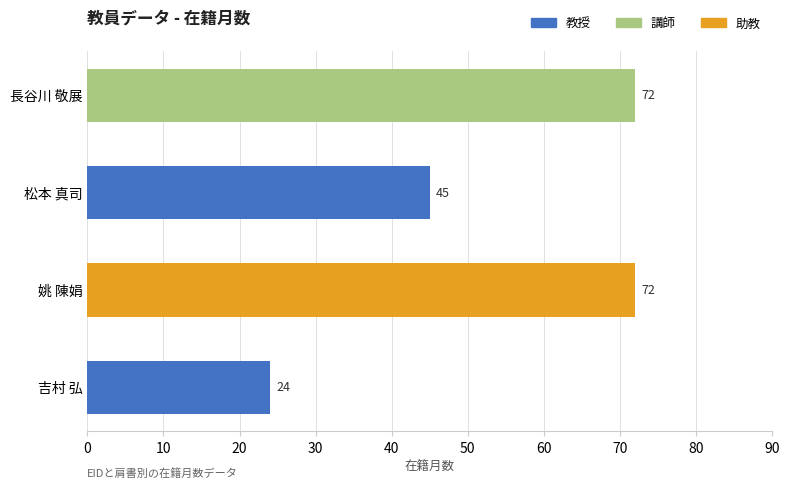

Does the chart contain stacked bars?

No